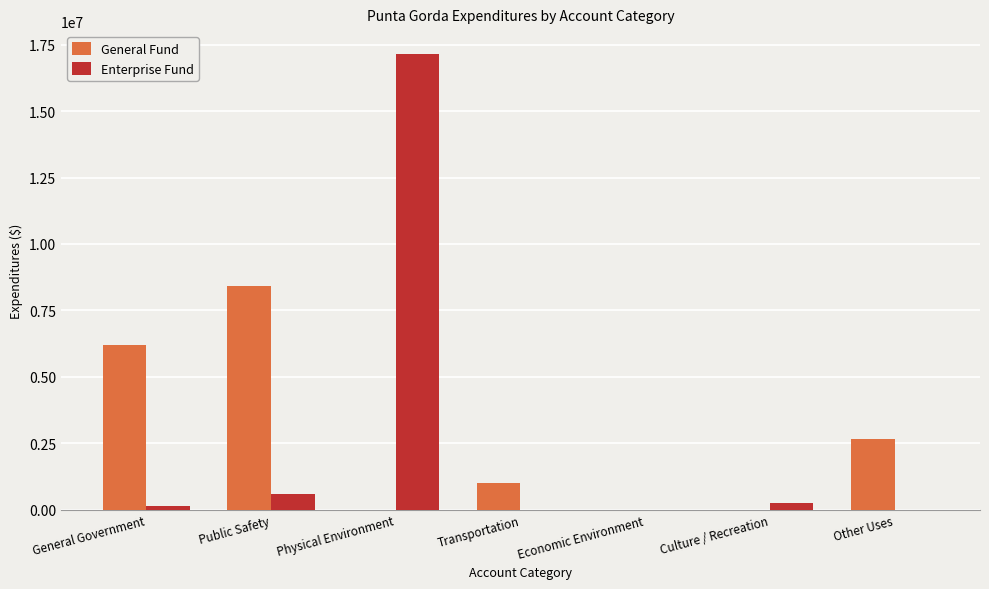

True or false: Enterprise Fund has a value of 0 at Other Uses.

True